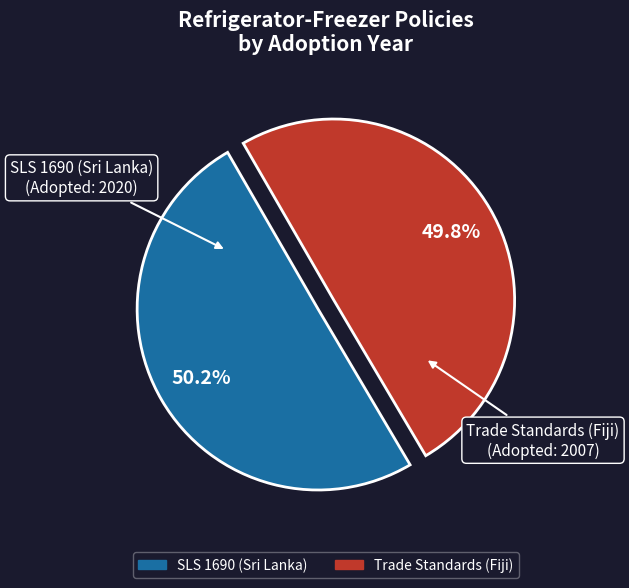

What percentage do Trade Standards (Fiji) and SLS 1690 (Sri Lanka) together represent?

100.0%